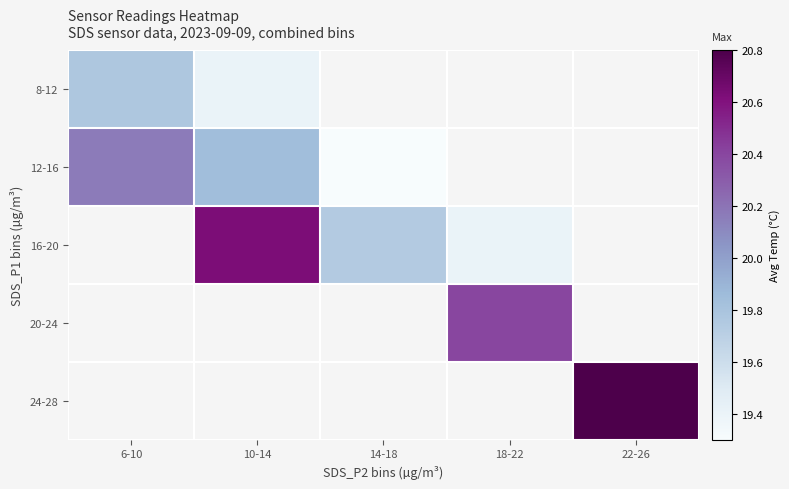

What is the greatest value displayed?

20.8